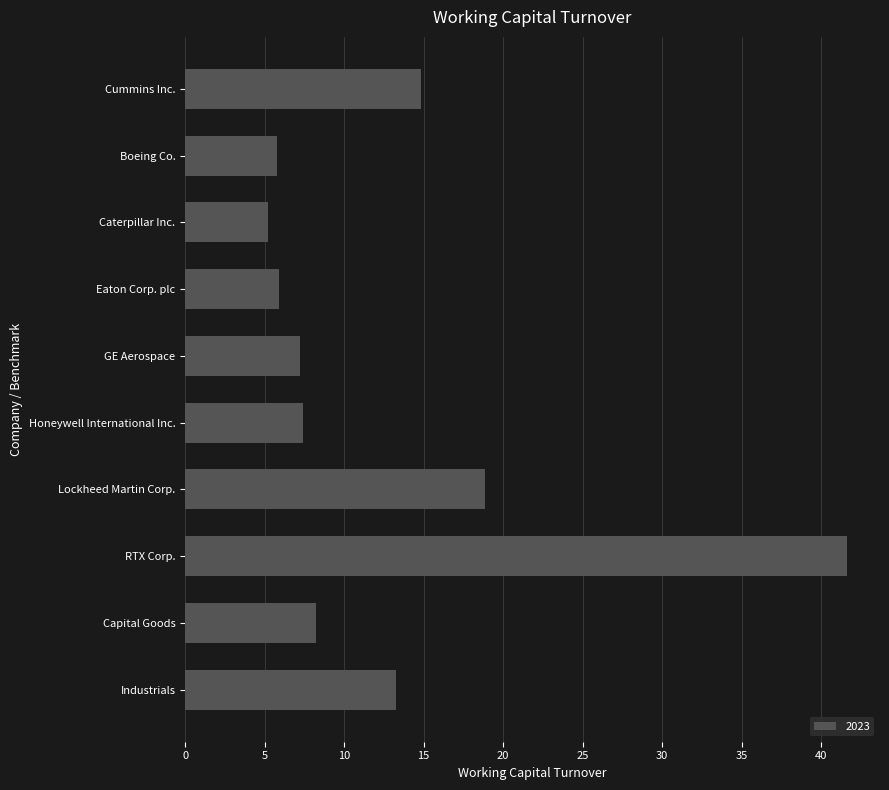

What is the smallest value displayed?

5.2